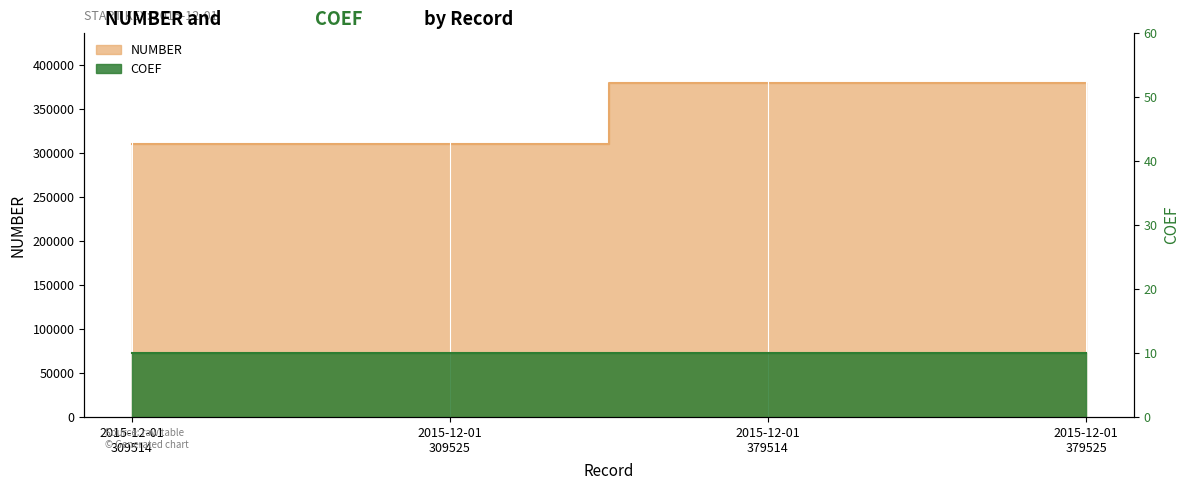

What is the value of the 4th point from the left?

379525